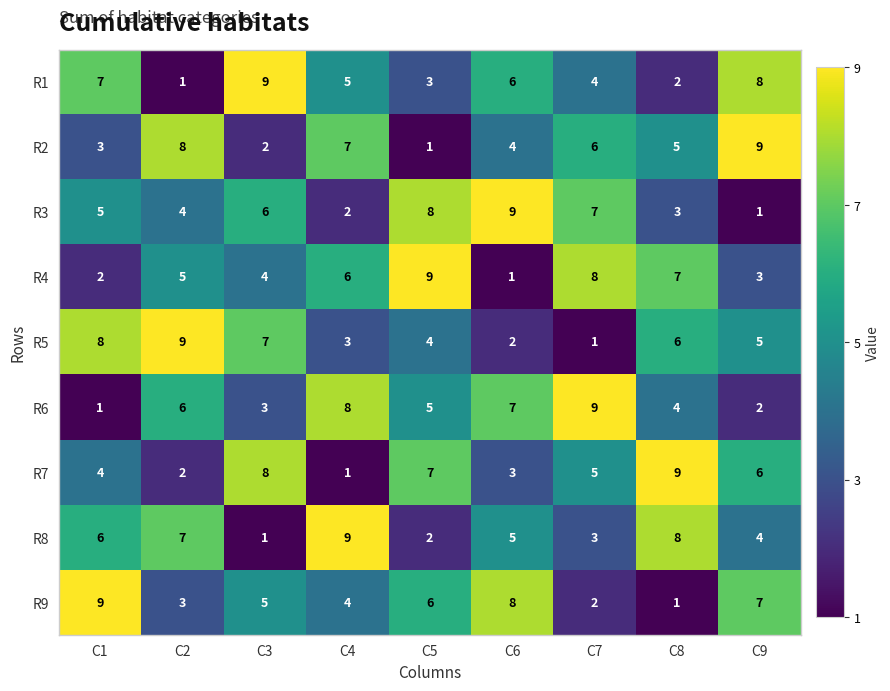

Rank the series at C2 from lowest to highest value.

R1, R7, R9, R3, R4, R6, R8, R2, R5